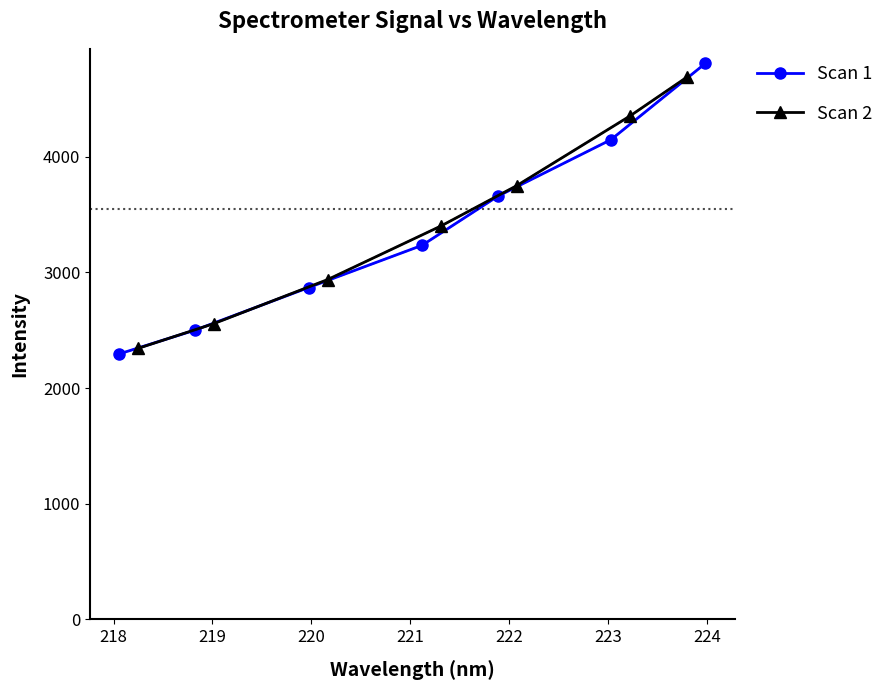

At how many categories does at least one series exceed 3069?

4